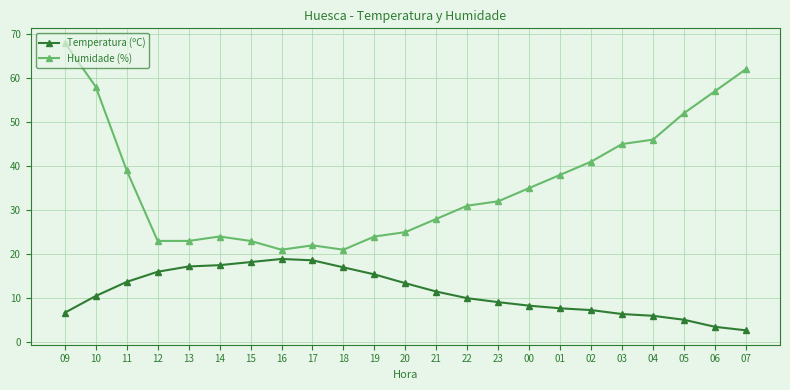

True or false: Temperatura (ºC) has more than 0 points higher than both neighbors.

True